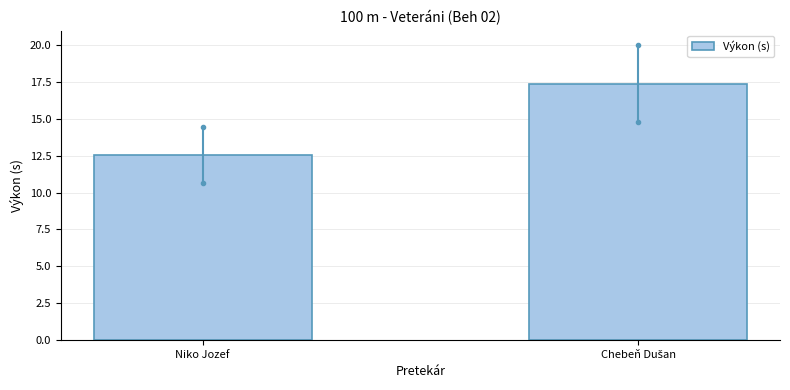

The value at Niko Jozef is 22.2. True or false?

False